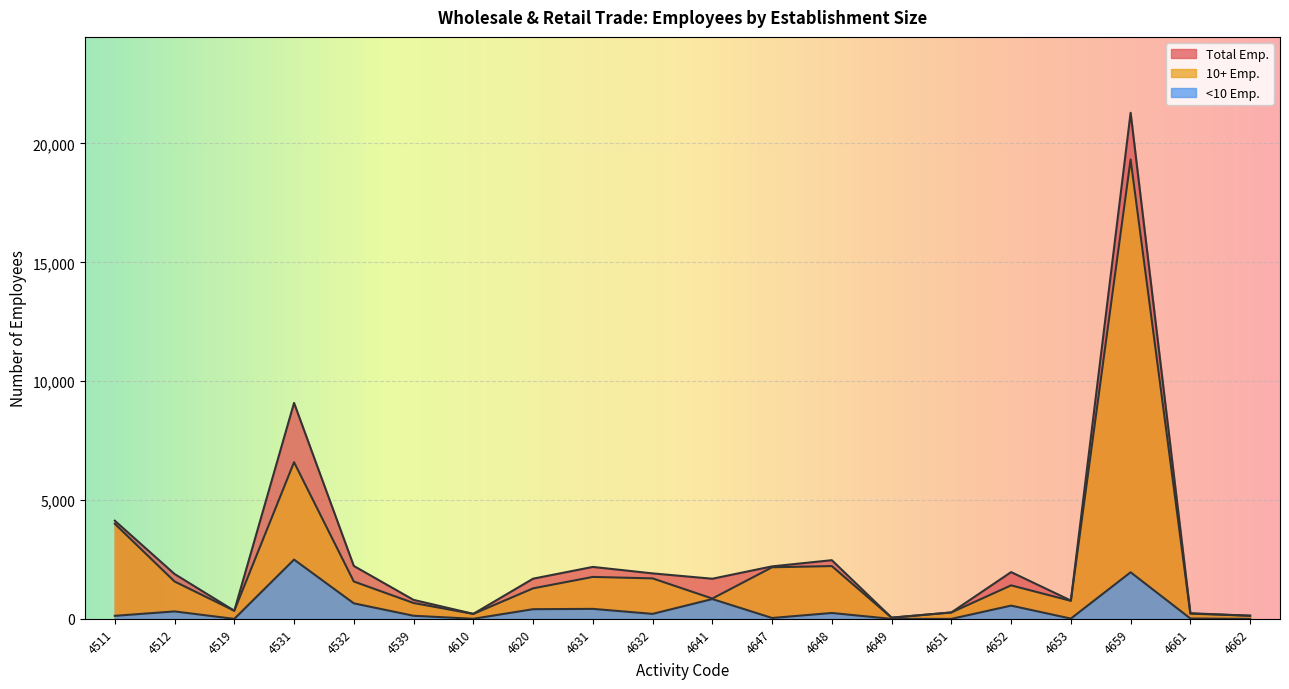

Reading left to right, extract all data points from this chart.

Total Emp.: 4130	1888	342	9087	2227	799	212	1691	2186	1914	1689	2209	2469	51	270	1968	771	21291	237	133
10+ Emp.: 4002	1574	342	6593	1573	668	208	1284	1765	1704	855	2171	2221	51	270	1410	759	19330	221	133
<10 Emp.: 128	314	0	2494	654	131	4	407	421	210	834	38	248	0	0	558	12	1961	16	0